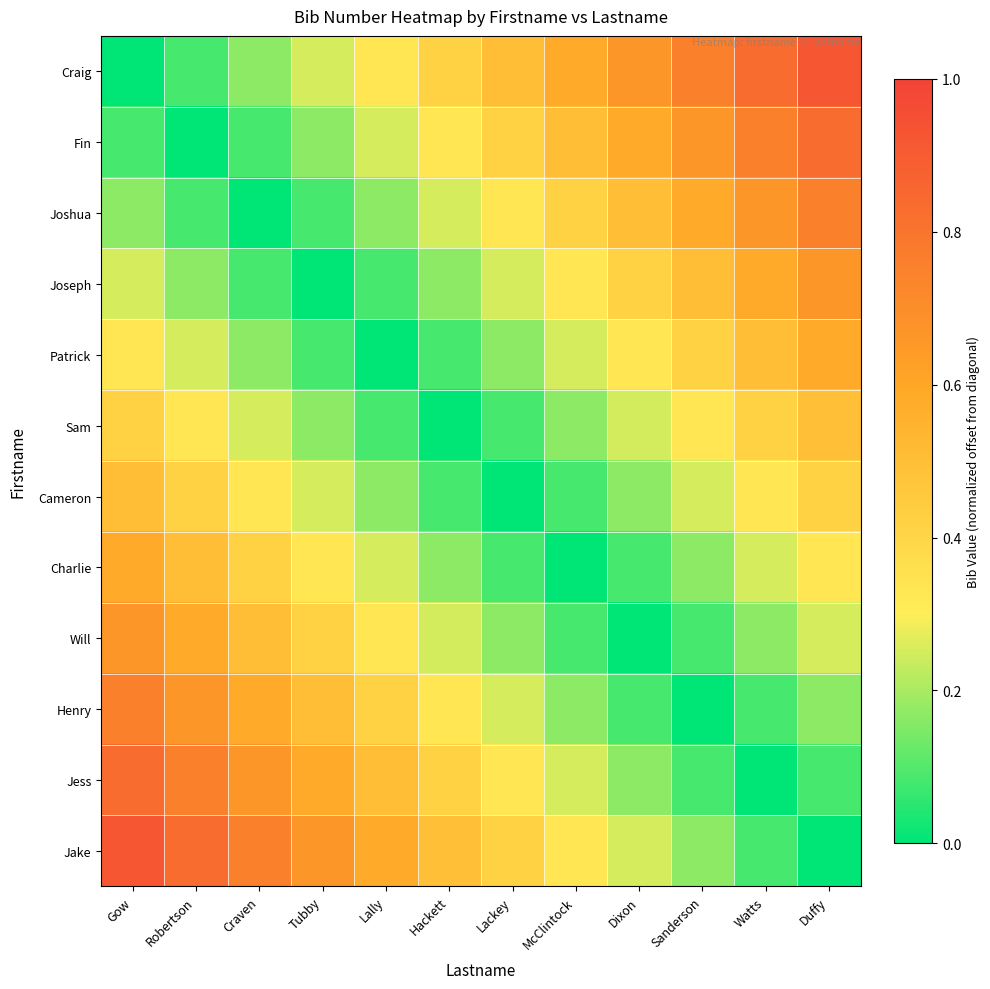

Reading left to right, extract all data points from this chart.

Craig: Gow=0.0	Robertson=0.1	Craven=0.2	Tubby=0.2	Lally=0.3	Hackett=0.4	Lackey=0.5	McClintock=0.6	Dixon=0.7	Sanderson=0.8	Watts=0.8	Duffy=0.9
Fin: Gow=0.1	Robertson=0.0	Craven=0.1	Tubby=0.2	Lally=0.2	Hackett=0.3	Lackey=0.4	McClintock=0.5	Dixon=0.6	Sanderson=0.7	Watts=0.8	Duffy=0.8
Joshua: Gow=0.2	Robertson=0.1	Craven=0.0	Tubby=0.1	Lally=0.2	Hackett=0.2	Lackey=0.3	McClintock=0.4	Dixon=0.5	Sanderson=0.6	Watts=0.7	Duffy=0.8
Joseph: Gow=0.2	Robertson=0.2	Craven=0.1	Tubby=0.0	Lally=0.1	Hackett=0.2	Lackey=0.2	McClintock=0.3	Dixon=0.4	Sanderson=0.5	Watts=0.6	Duffy=0.7
Patrick: Gow=0.3	Robertson=0.2	Craven=0.2	Tubby=0.1	Lally=0.0	Hackett=0.1	Lackey=0.2	McClintock=0.3	Dixon=0.3	Sanderson=0.4	Watts=0.5	Duffy=0.6
Sam: Gow=0.4	Robertson=0.3	Craven=0.2	Tubby=0.2	Lally=0.1	Hackett=0.0	Lackey=0.1	McClintock=0.2	Dixon=0.2	Sanderson=0.3	Watts=0.4	Duffy=0.5
Cameron: Gow=0.5	Robertson=0.4	Craven=0.3	Tubby=0.2	Lally=0.2	Hackett=0.1	Lackey=0.0	McClintock=0.1	Dixon=0.2	Sanderson=0.2	Watts=0.3	Duffy=0.4
Charlie: Gow=0.6	Robertson=0.5	Craven=0.4	Tubby=0.3	Lally=0.3	Hackett=0.2	Lackey=0.1	McClintock=0.0	Dixon=0.1	Sanderson=0.2	Watts=0.2	Duffy=0.3
Will: Gow=0.7	Robertson=0.6	Craven=0.5	Tubby=0.4	Lally=0.3	Hackett=0.2	Lackey=0.2	McClintock=0.1	Dixon=0.0	Sanderson=0.1	Watts=0.2	Duffy=0.2
Henry: Gow=0.8	Robertson=0.7	Craven=0.6	Tubby=0.5	Lally=0.4	Hackett=0.3	Lackey=0.2	McClintock=0.2	Dixon=0.1	Sanderson=0.0	Watts=0.1	Duffy=0.2
Jess: Gow=0.8	Robertson=0.8	Craven=0.7	Tubby=0.6	Lally=0.5	Hackett=0.4	Lackey=0.3	McClintock=0.2	Dixon=0.2	Sanderson=0.1	Watts=0.0	Duffy=0.1
Jake: Gow=0.9	Robertson=0.8	Craven=0.8	Tubby=0.7	Lally=0.6	Hackett=0.5	Lackey=0.4	McClintock=0.3	Dixon=0.2	Sanderson=0.2	Watts=0.1	Duffy=0.0